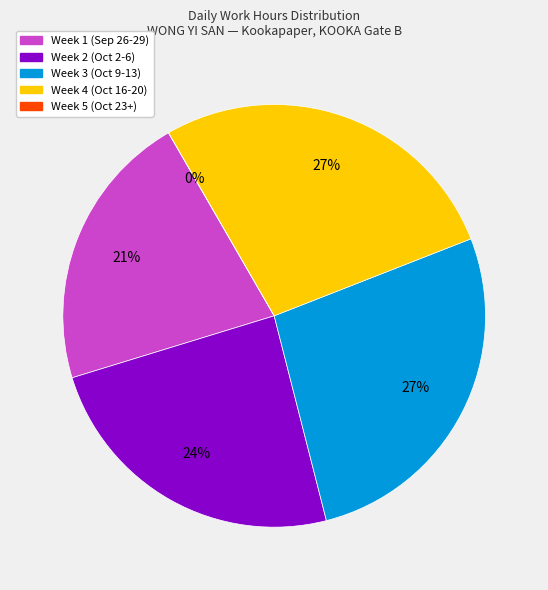

True or false: 16 accounts for 1% of the total.

False